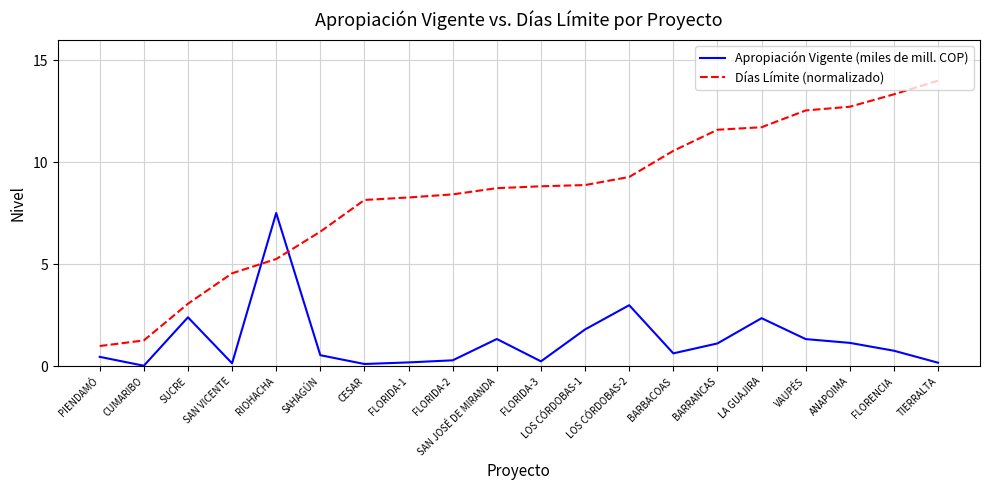

What is the spread (max minus min) of values at LOS CÓRDOBAS-2?

6.3